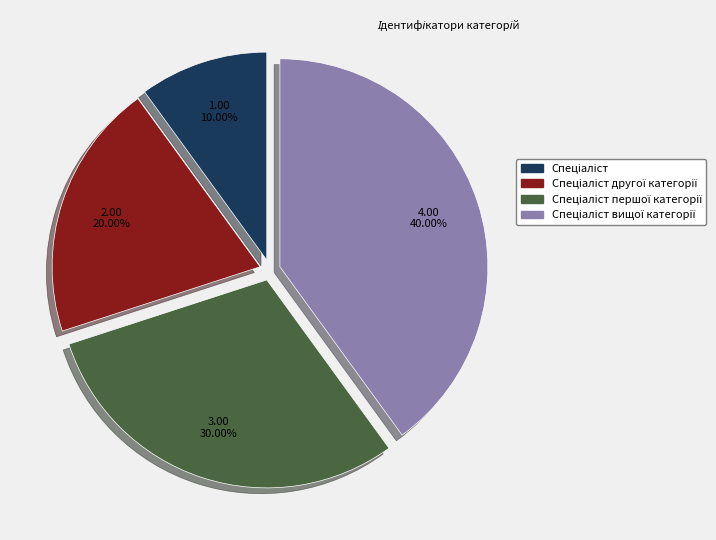

Is there a majority slice in this chart?

No